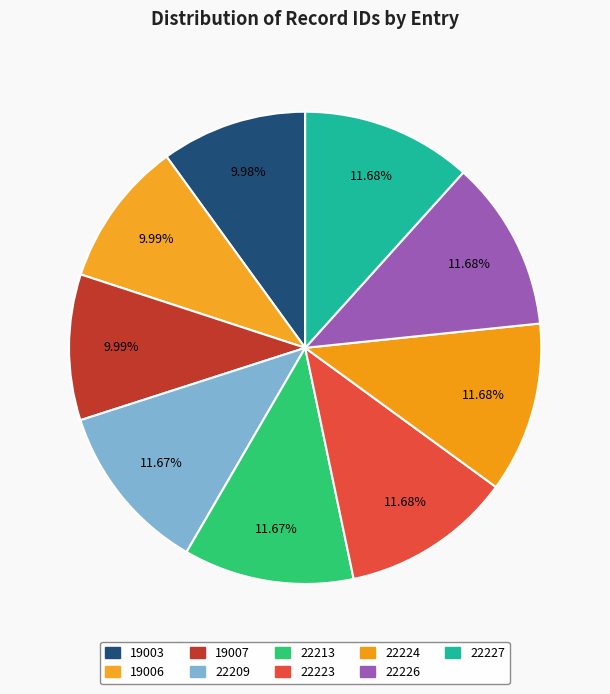

What is the largest slice in the pie chart?

2013-08-16 (22227)